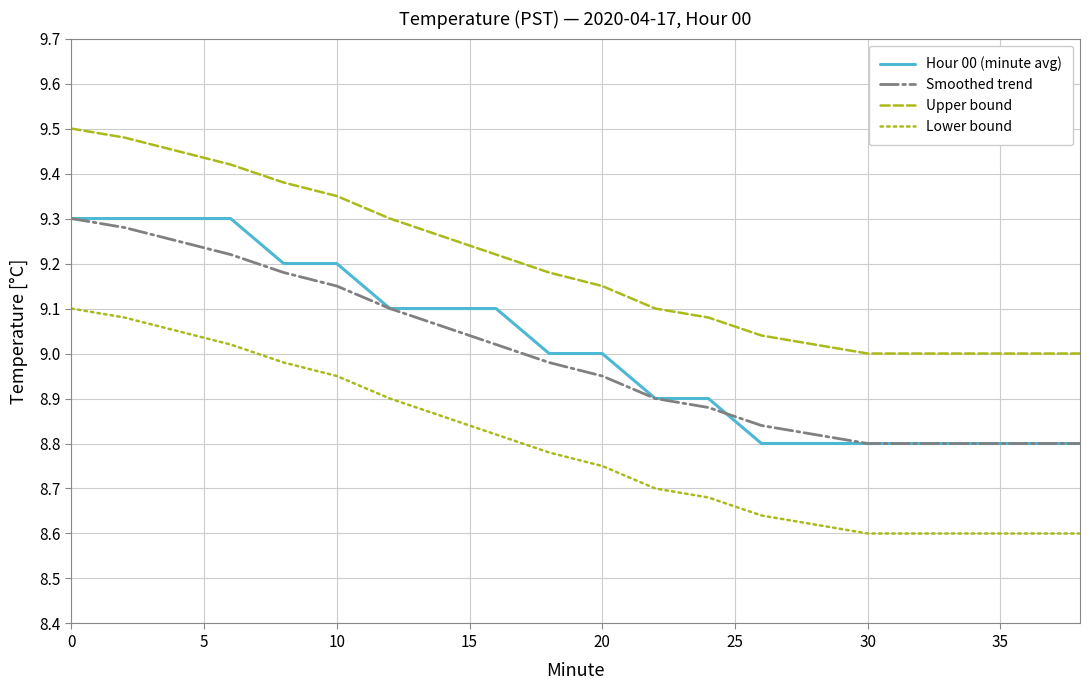

True or false: Lower bound has more than 2 points higher than both neighbors.

False